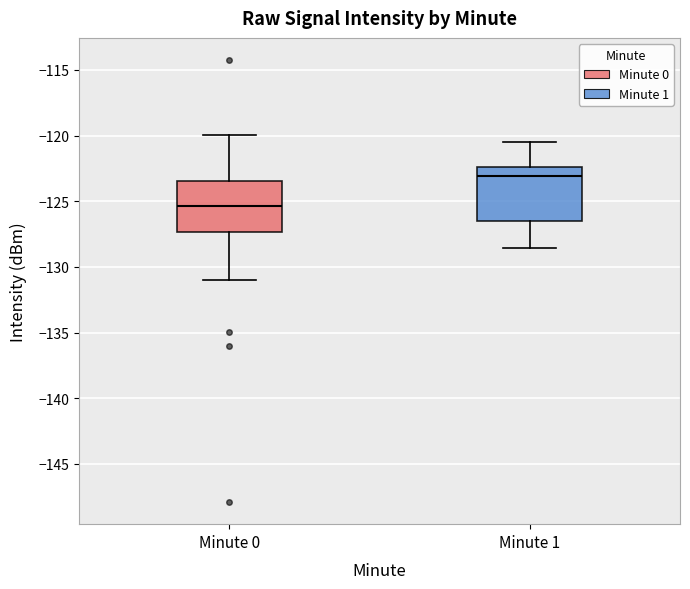

Which box has the lowest median line?

Minute 0